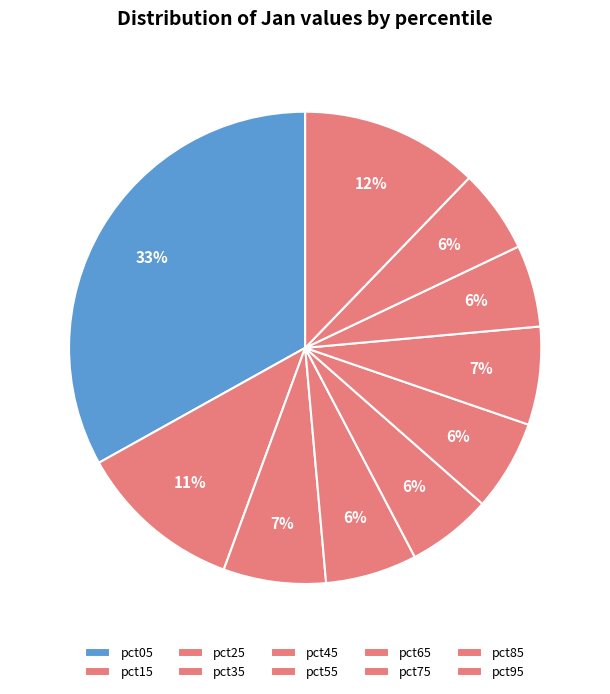

Which slice is the largest?

pct05